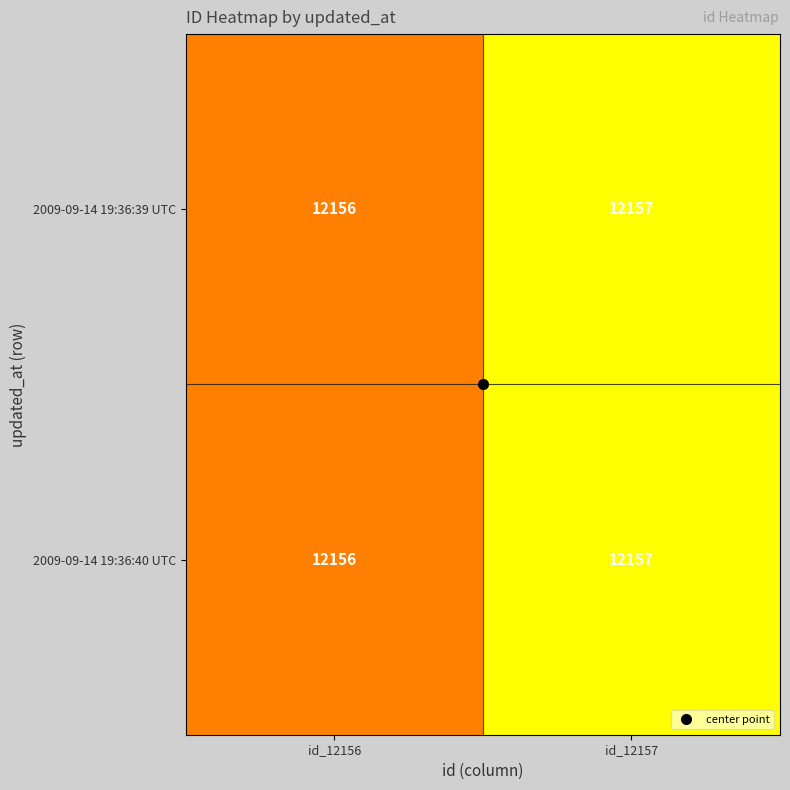

True or false: 2009-09-14 19:36:39 UTC has a value of 12157 at id_12157.

True